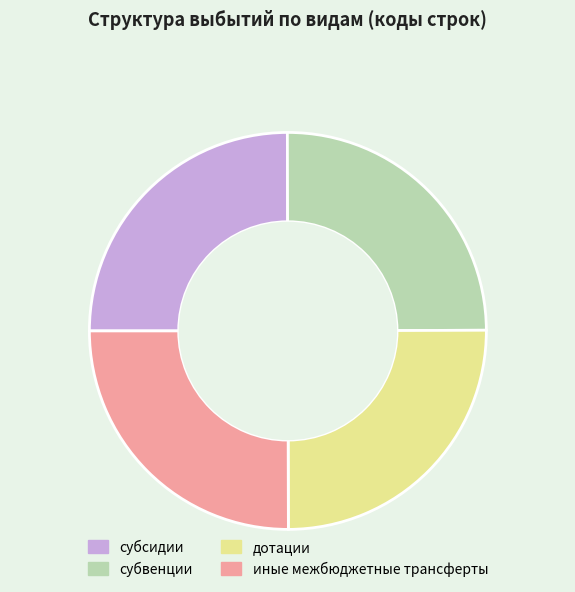

True or false: дотации accounts for 25% of the total.

True